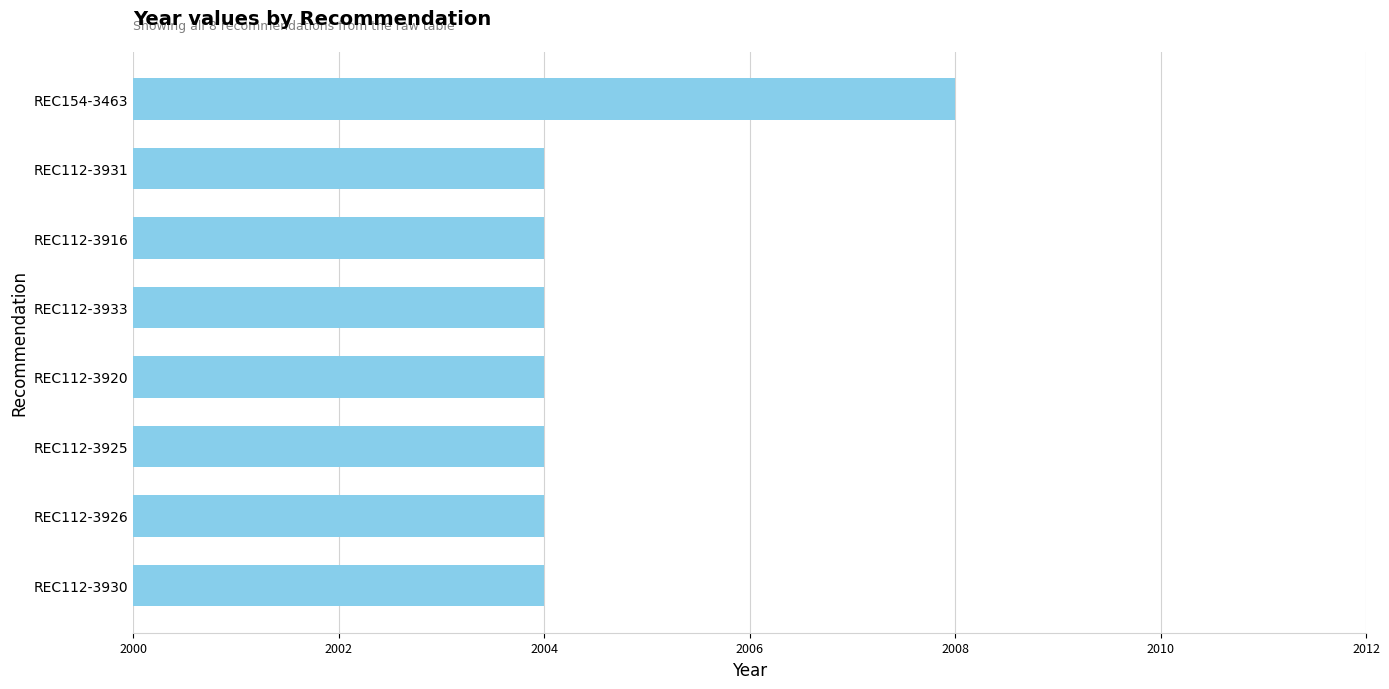

The value at REC112-3916 is 2004. True or false?

True